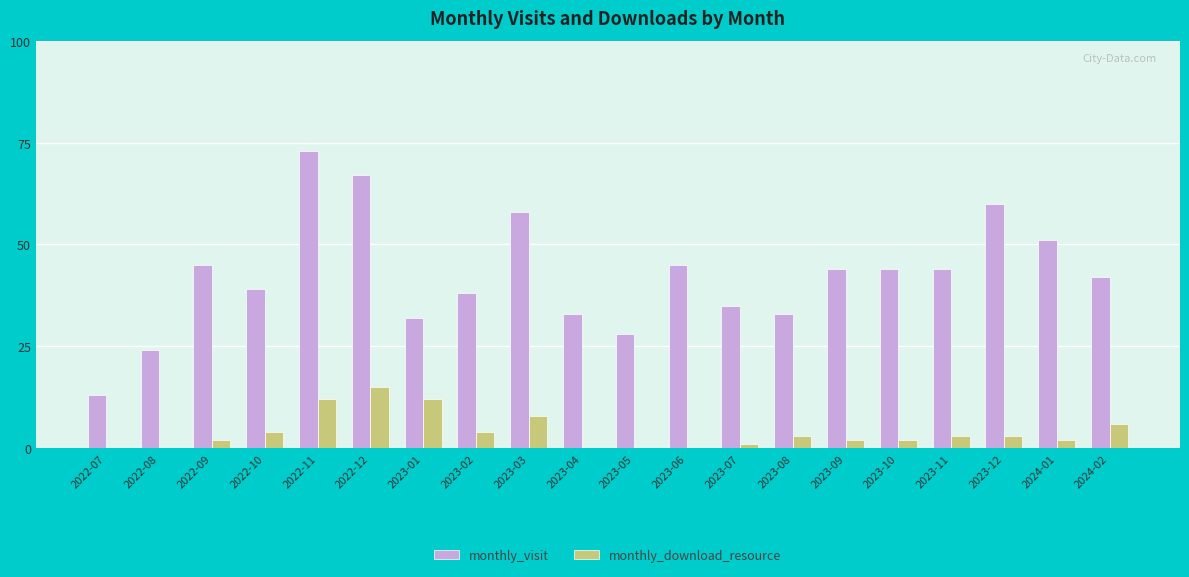

Reading left to right, extract all data points from this chart.

monthly_visit: 2022-07=13	2022-08=24	2022-09=45	2022-10=39	2022-11=73	2022-12=67	2023-01=32	2023-02=38	2023-03=58	2023-04=33	2023-05=28	2023-06=45	2023-07=35	2023-08=33	2023-09=44	2023-10=44	2023-11=44	2023-12=60	2024-01=51	2024-02=42
monthly_download_resource: 2022-07=0	2022-08=0	2022-09=2	2022-10=4	2022-11=12	2022-12=15	2023-01=12	2023-02=4	2023-03=8	2023-04=0	2023-05=0	2023-06=0	2023-07=1	2023-08=3	2023-09=2	2023-10=2	2023-11=3	2023-12=3	2024-01=2	2024-02=6